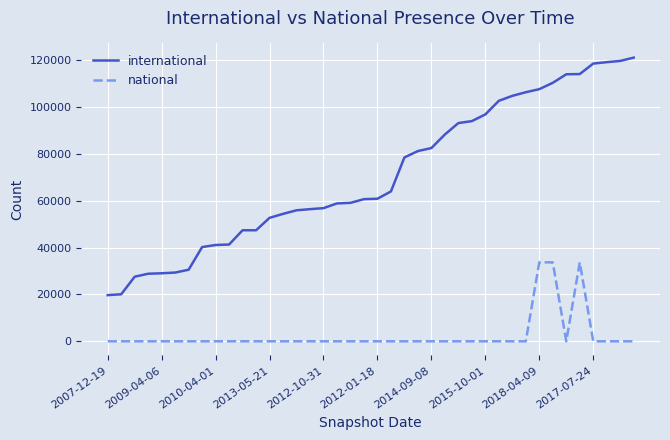

Which series has the widest spread of values?

international